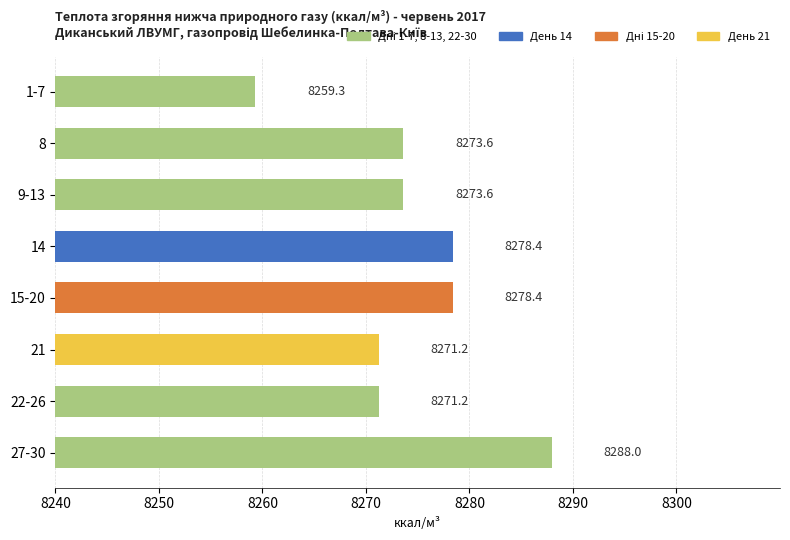

Is it true that the value at 1-7 is 8259.3?

True